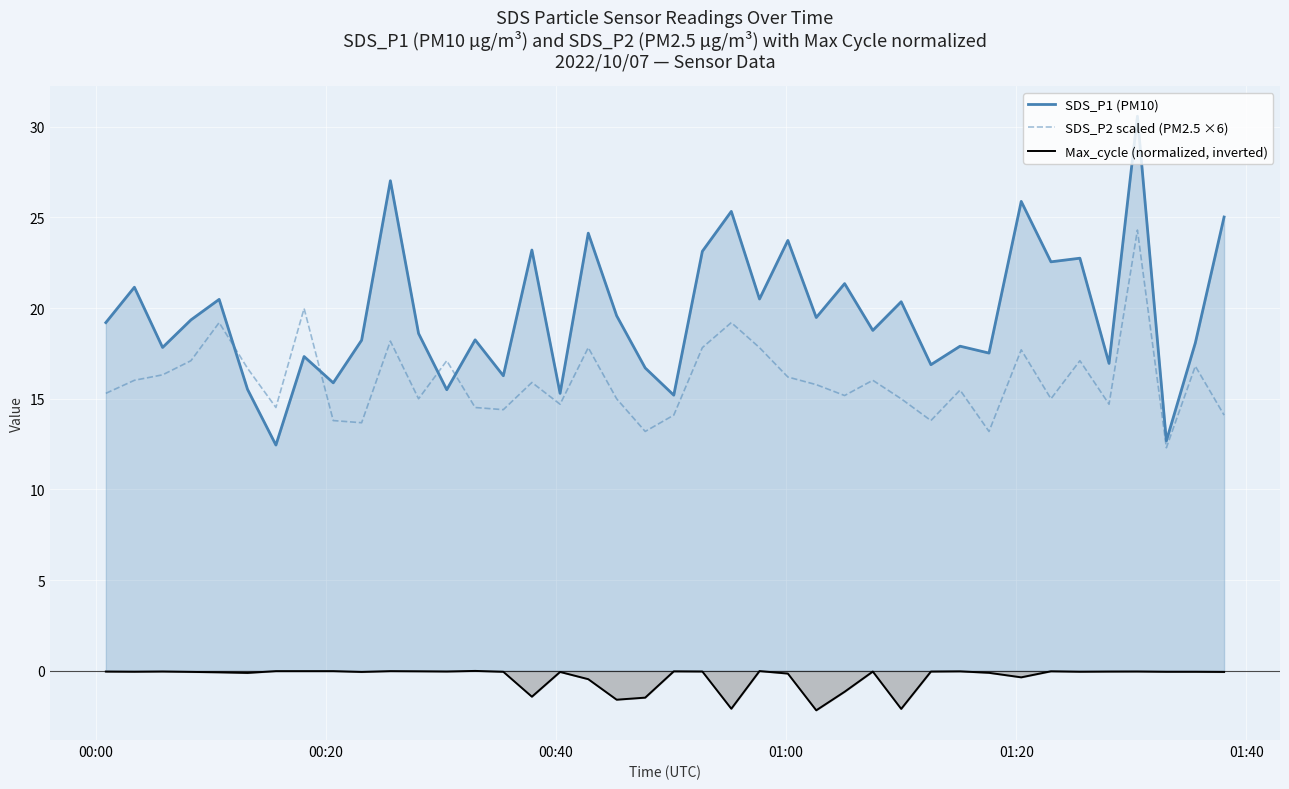

Which series has the largest range (max minus min)?

SDS_P1 (PM10)